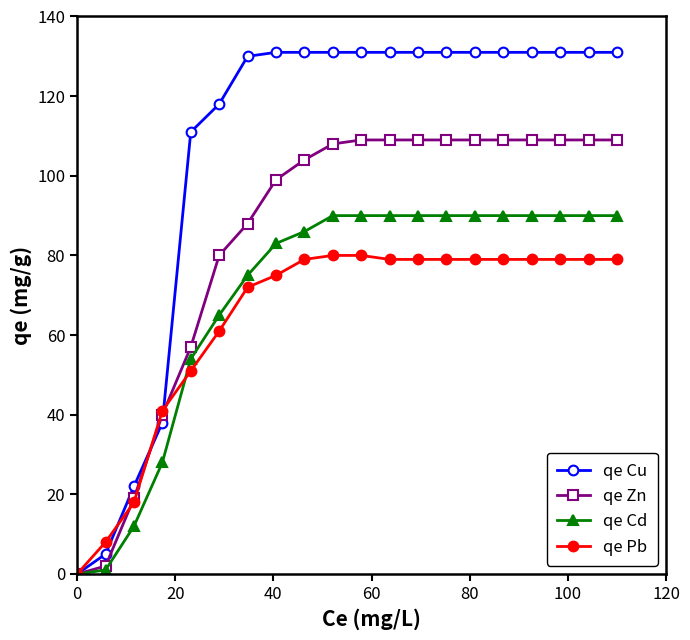

What are all the series names shown in the legend?

qe Cu, qe Zn, qe Cd, qe Pb